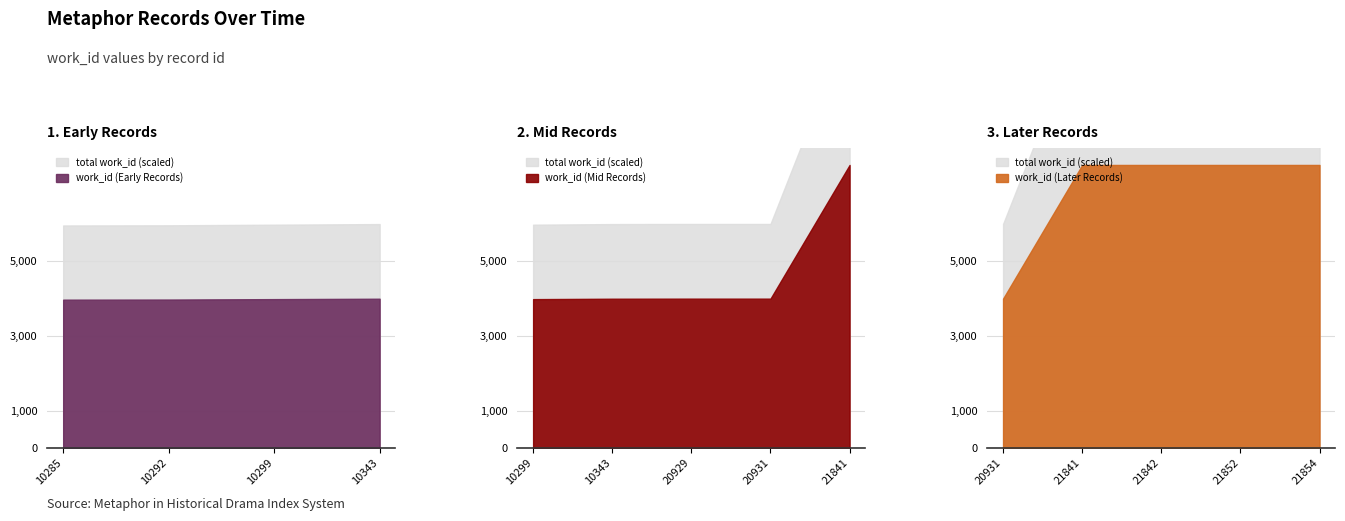

True or false: id and work_id cross at least once.

False